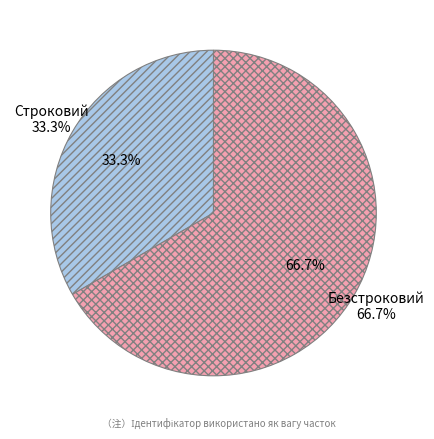

To the nearest percent, what is the difference between the Безстроковий and Строковий slice percentages?

33%